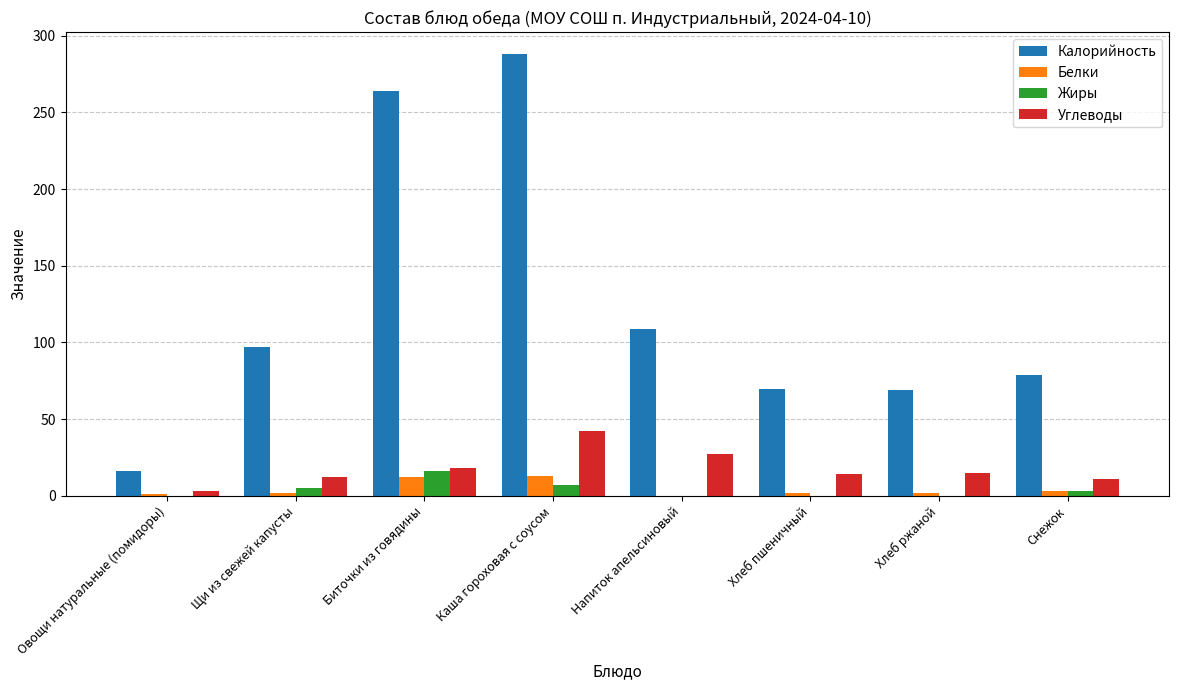

Which category has the highest value in the Жиры series?

Биточки из говядины